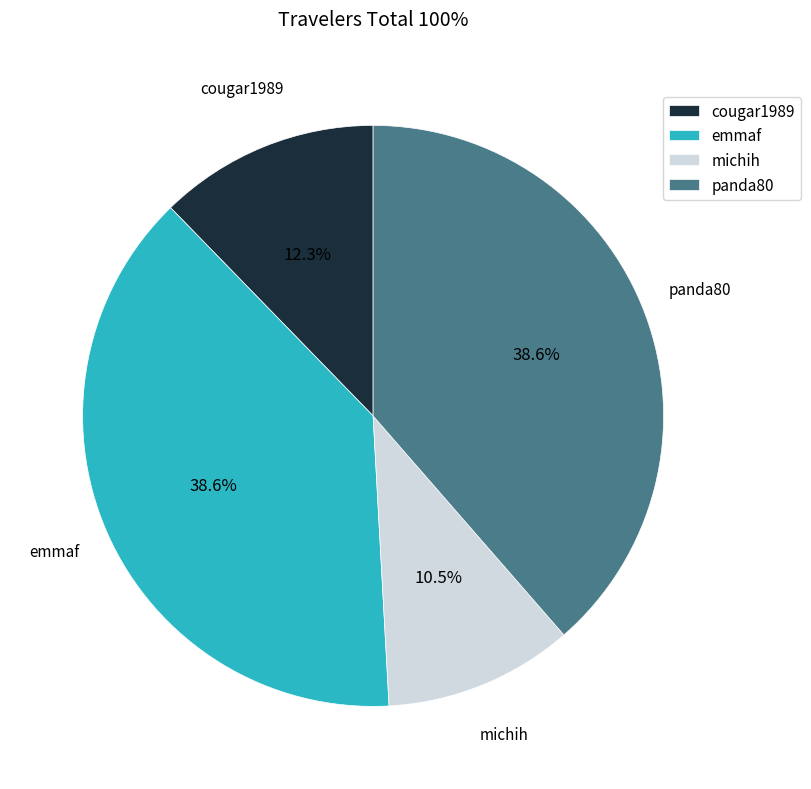

Which has a higher value, michih or cougar1989?

cougar1989